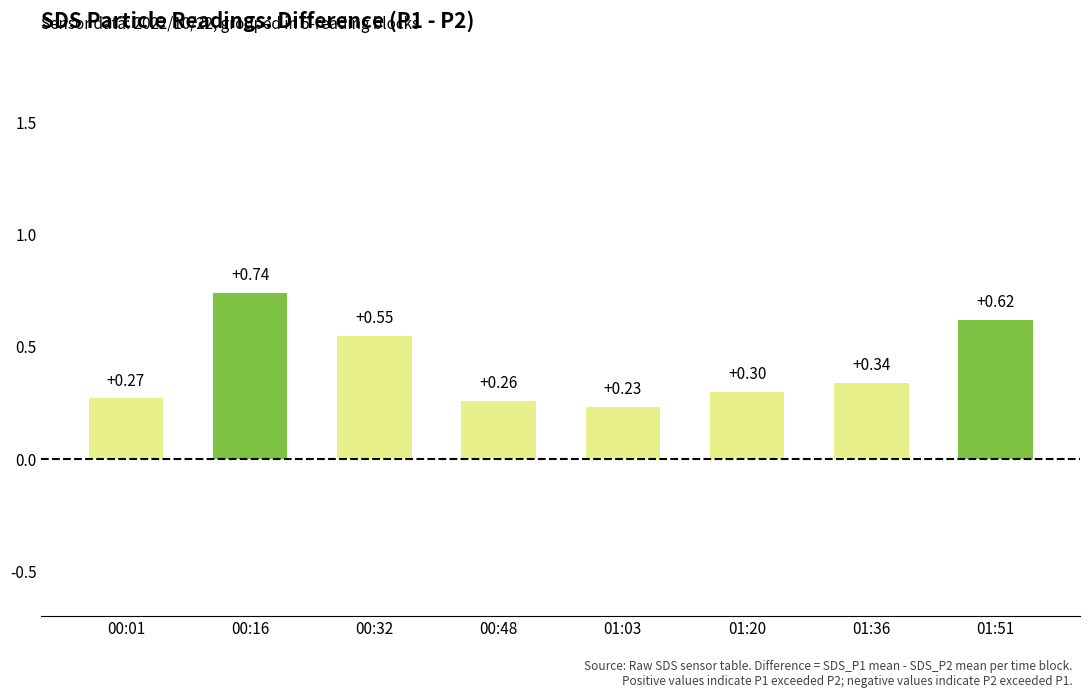

What is the value of the 1st bar from the left?

0.3